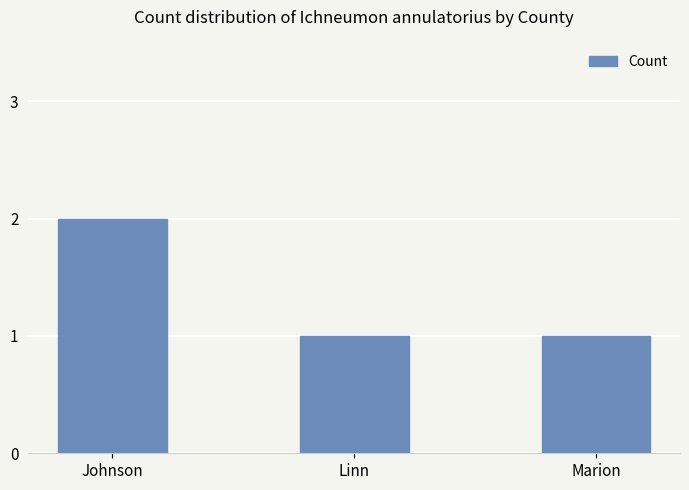

Which category has the highest value across all series?

Johnson